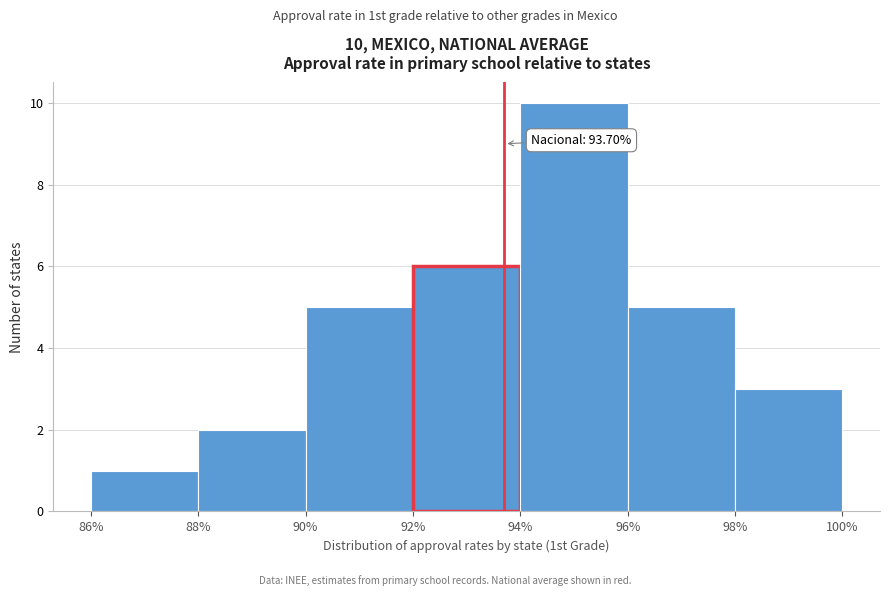

Over which range of the x-axis is the bar tallest?

94% to 96%